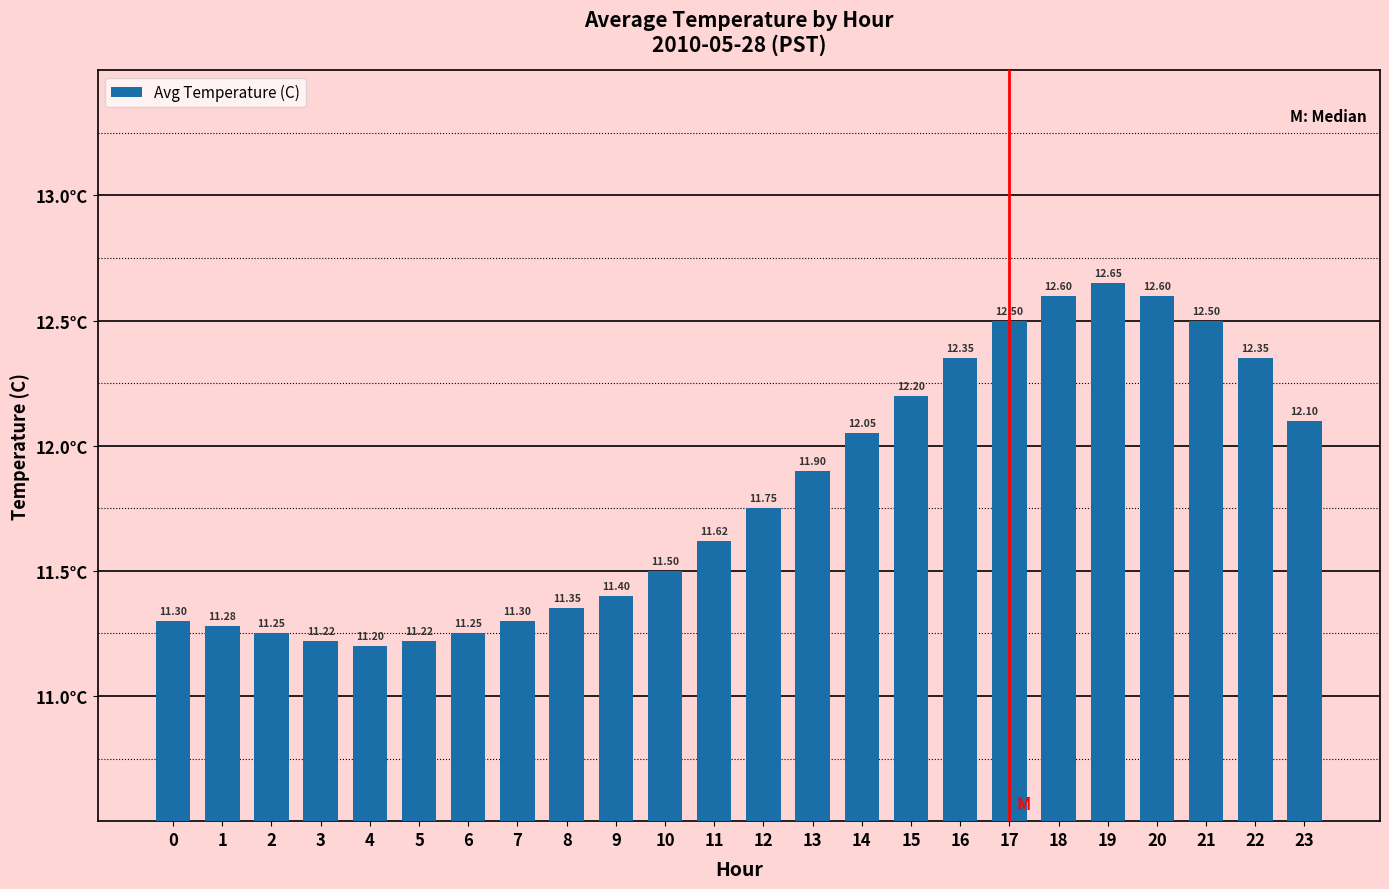

Which has a higher value, 0 or 21?

21